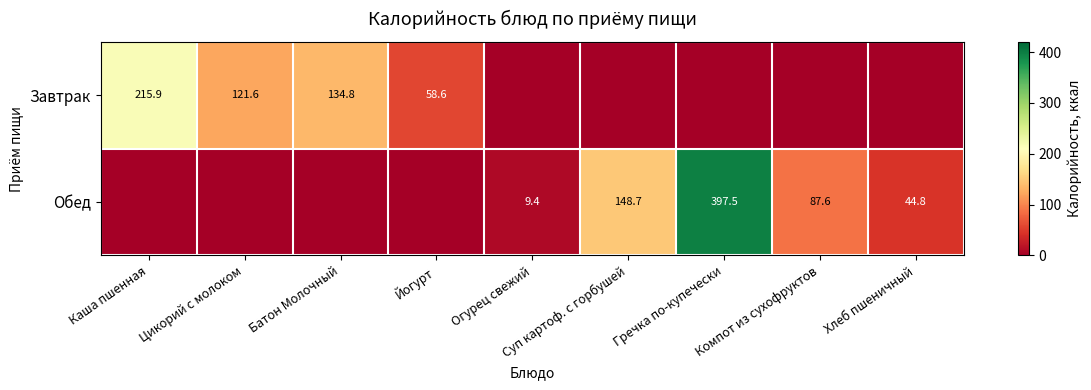

True or false: Обед has a value of 87.6 at Компот из сухофруктов.

True